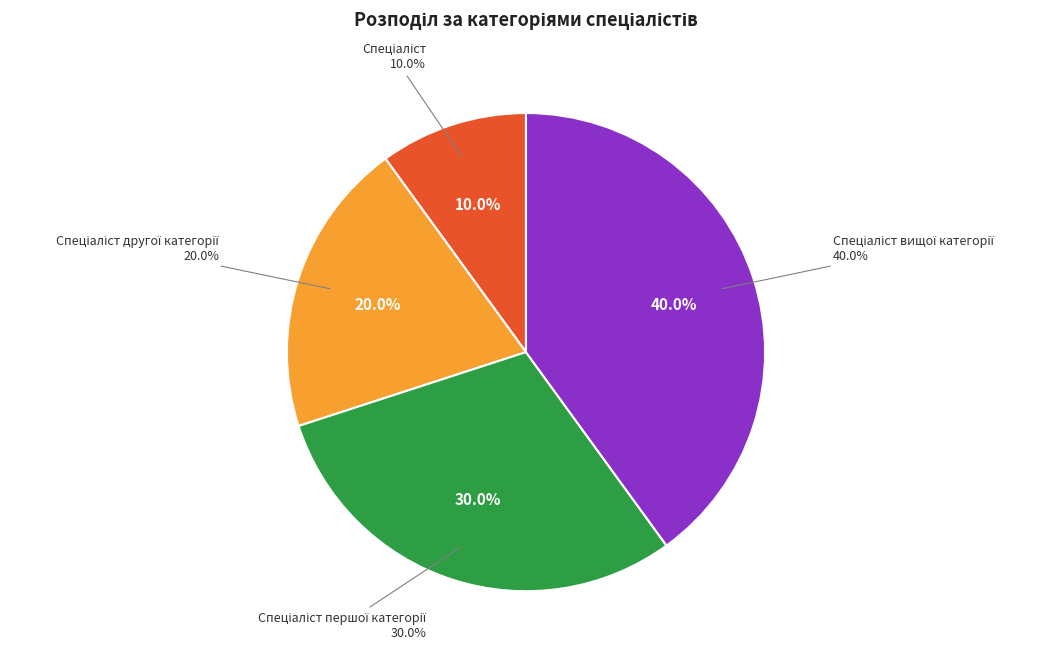

Which category has the biggest portion of the pie?

Спеціаліст вищої категорії